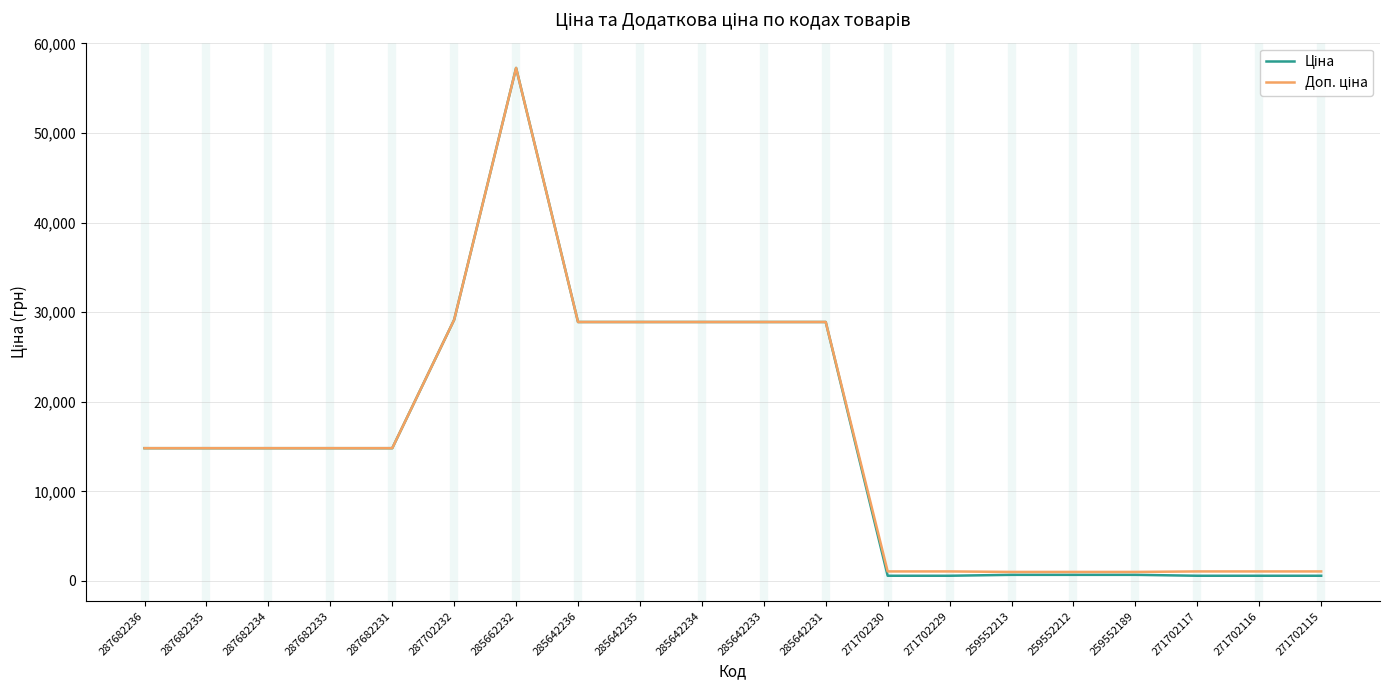

Does the chart display data point markers on the line(s)?

No